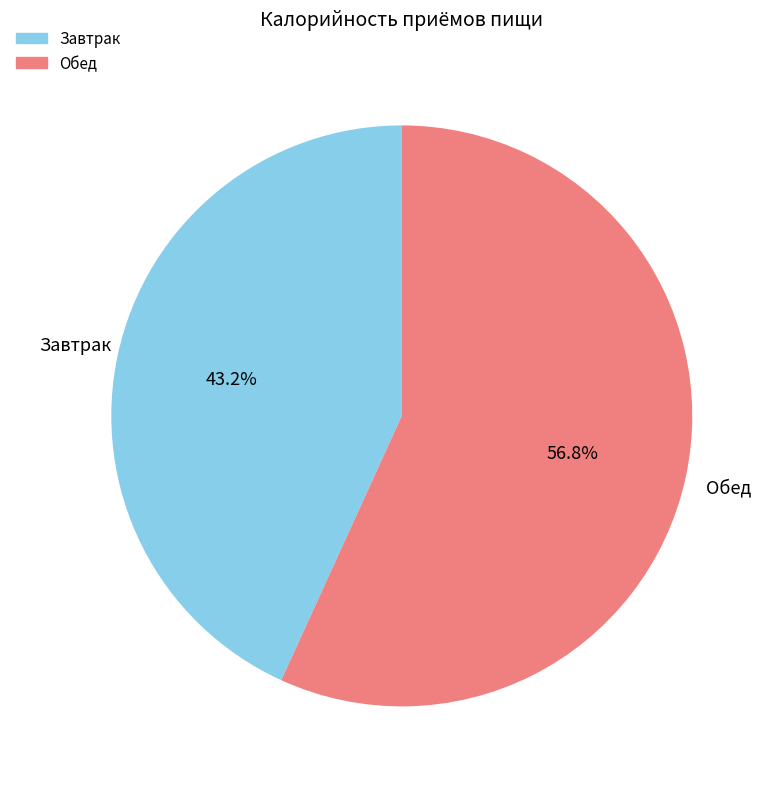

Is the sum of Обед and Завтрак greater than half?

Yes